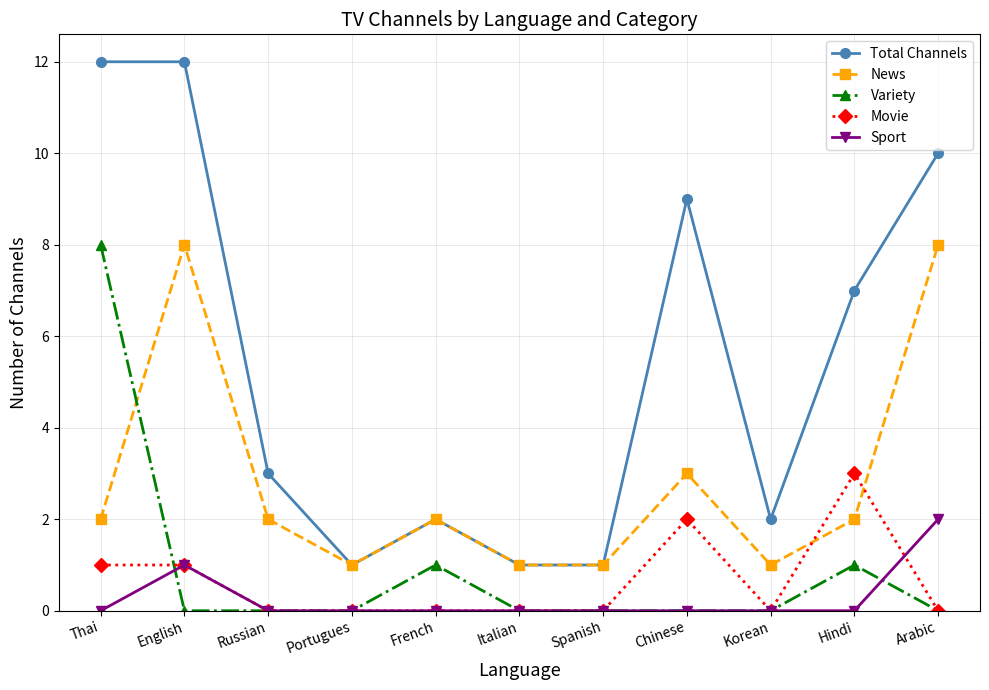

What is the label of the 10th point from the right?

English